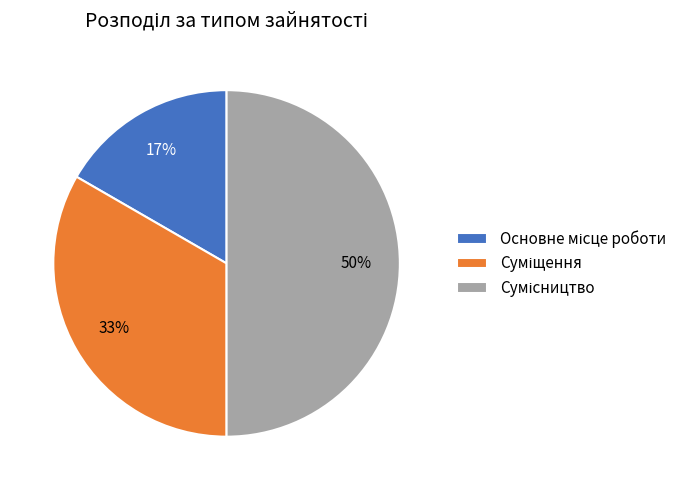

To the nearest percent, what is the average slice percentage?

33%